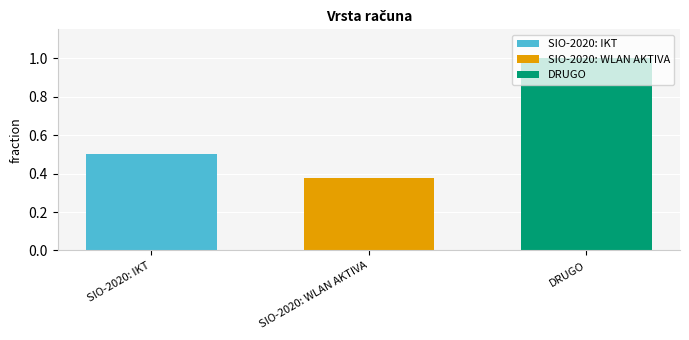

What is the approximate value of SIO-2020: IKT at SIO-2020: WLAN AKTIVA?

0.5